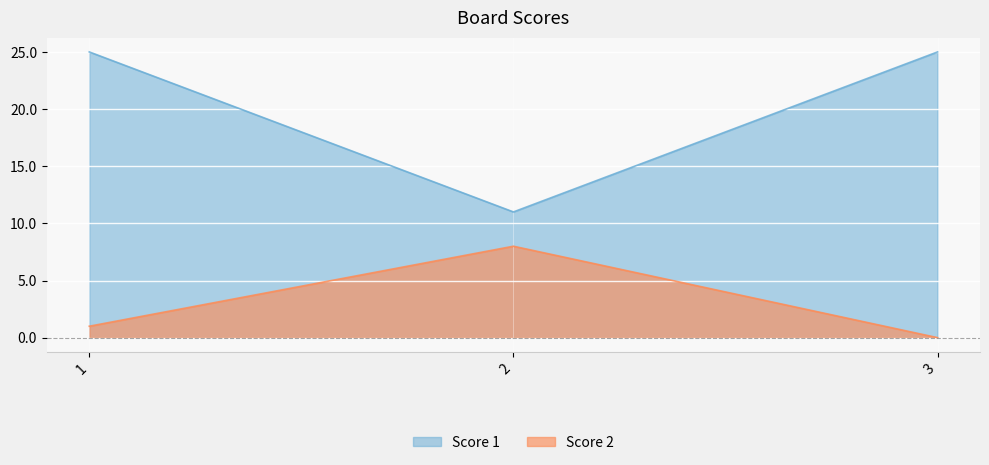

What is the total value across all series at 2?

19